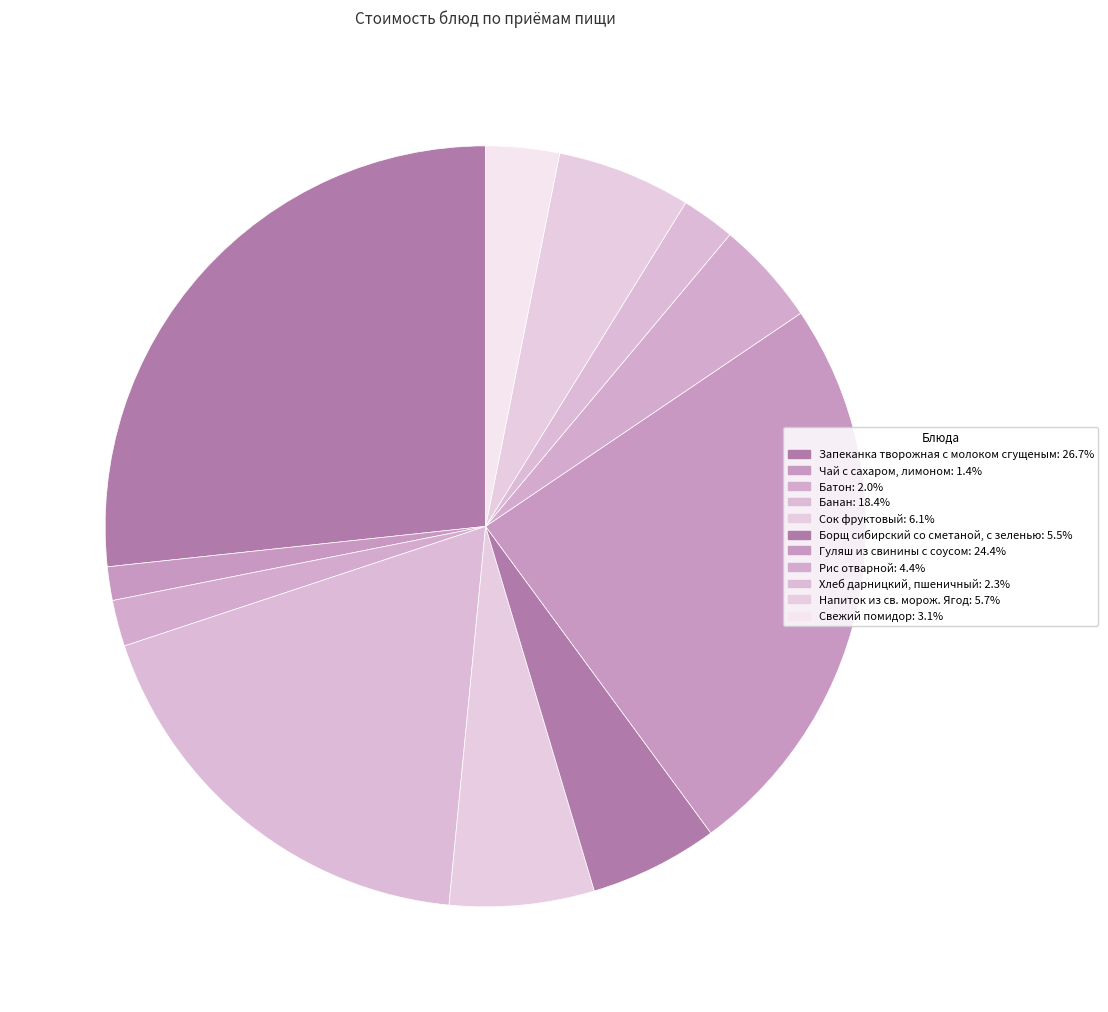

True or false: Рис отварной accounts for 4% of the total.

True